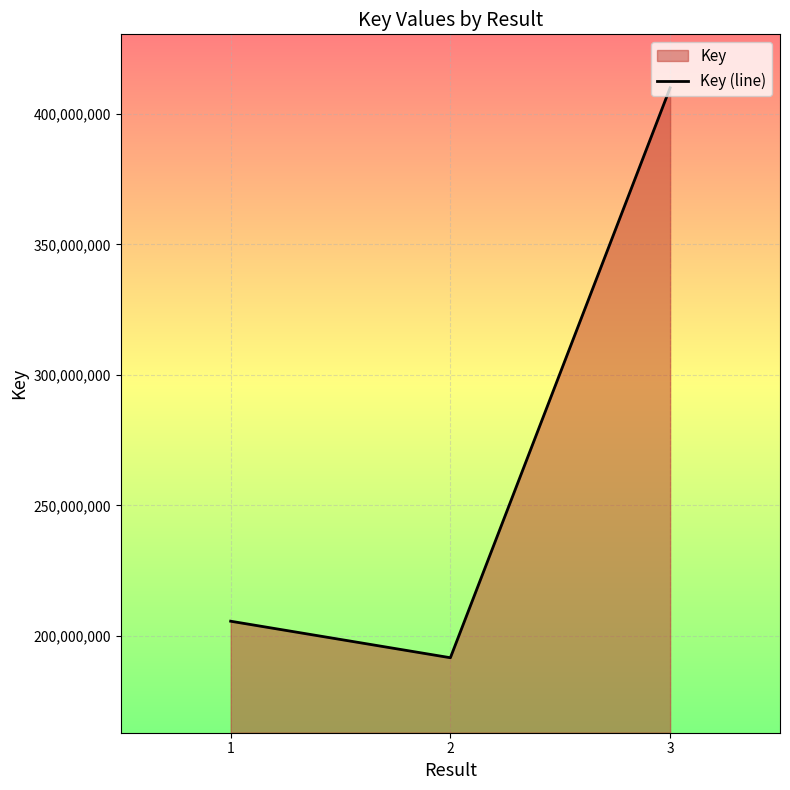

The chart shows a value of 48487776 at 2. True or false?

False